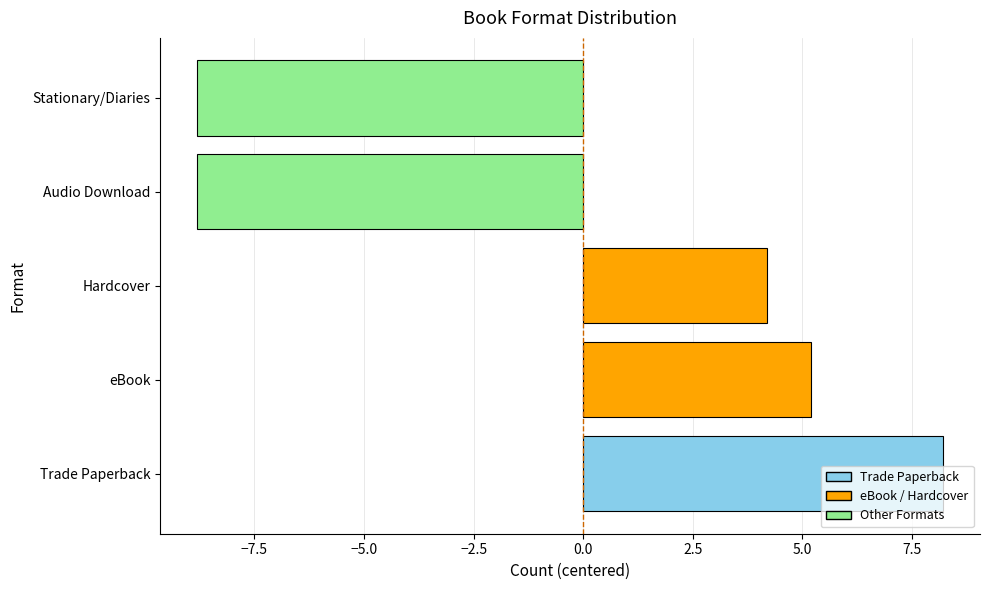

Are the bars grouped side by side (vs. stacked)?

No